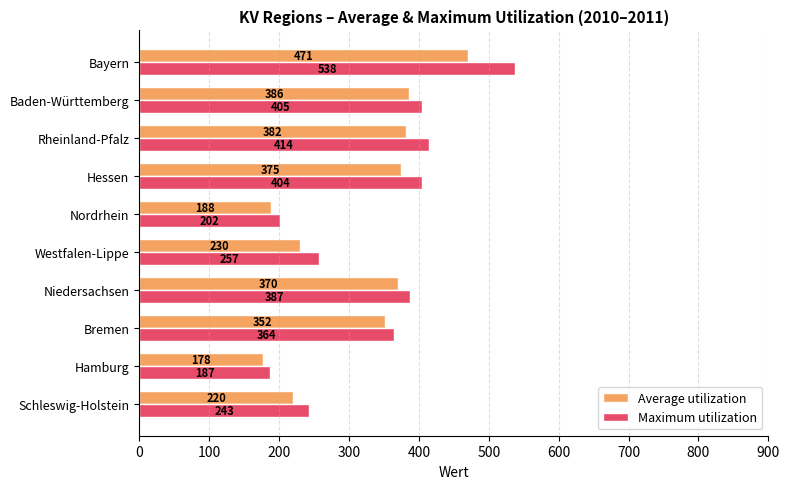

True or false: Average utilization has a value of 381.5 at Rheinland-Pfalz.

True